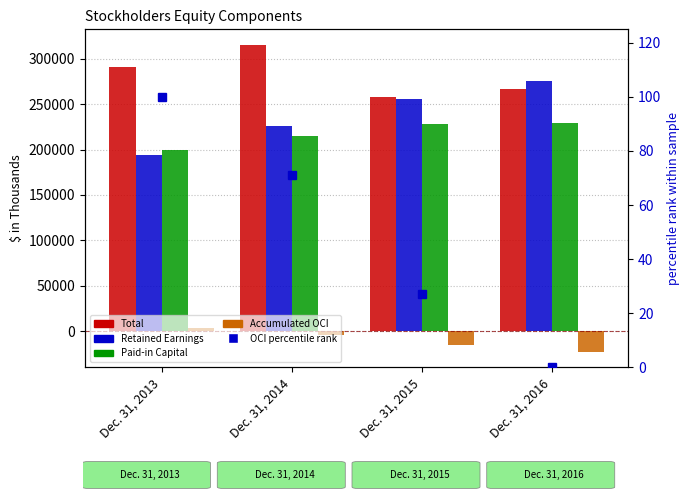

Which category has the highest value across all series?

Dec. 31, 2014